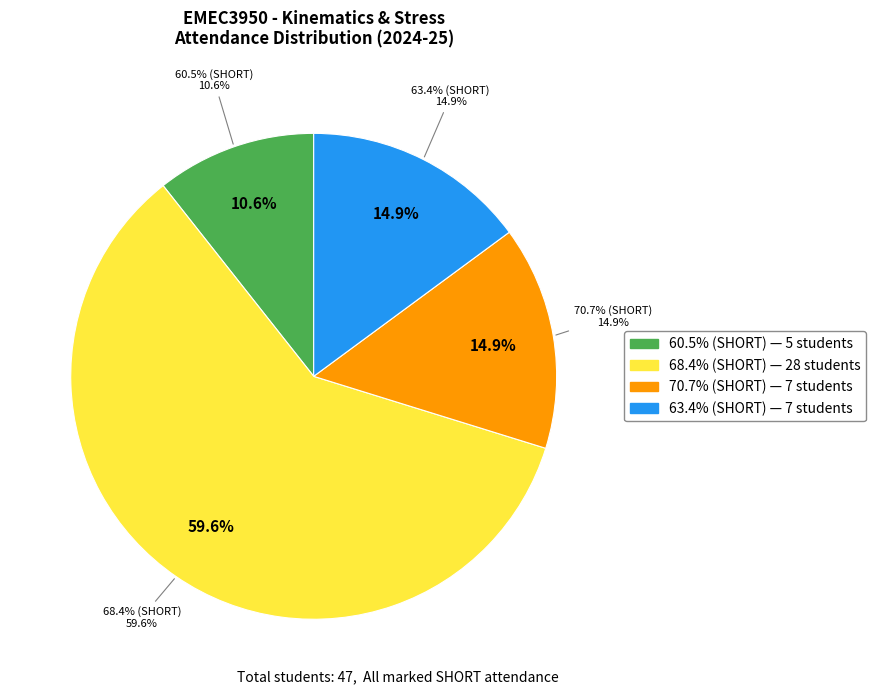

Which slice is the largest?

68.4%